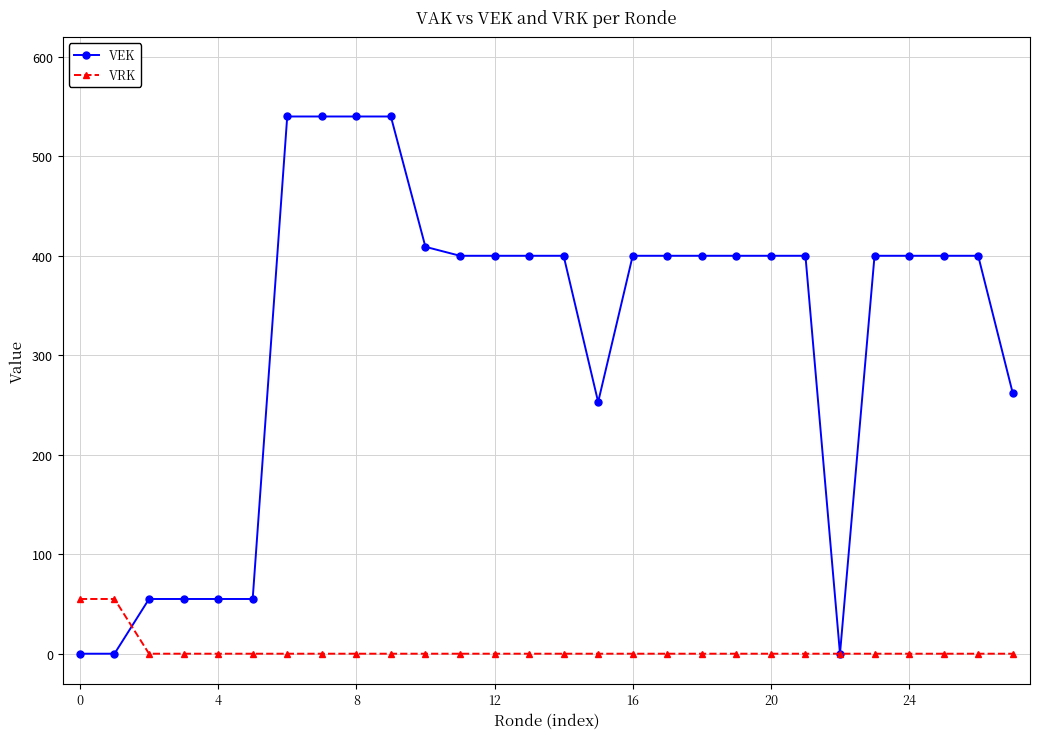

How many data points in VRK are above 0?

2